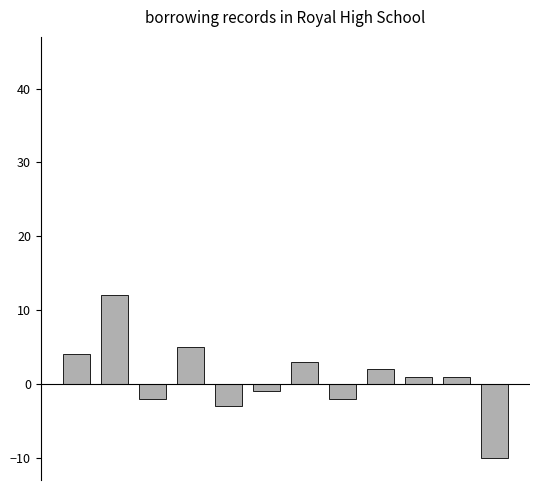

What is the sum of all values?

10